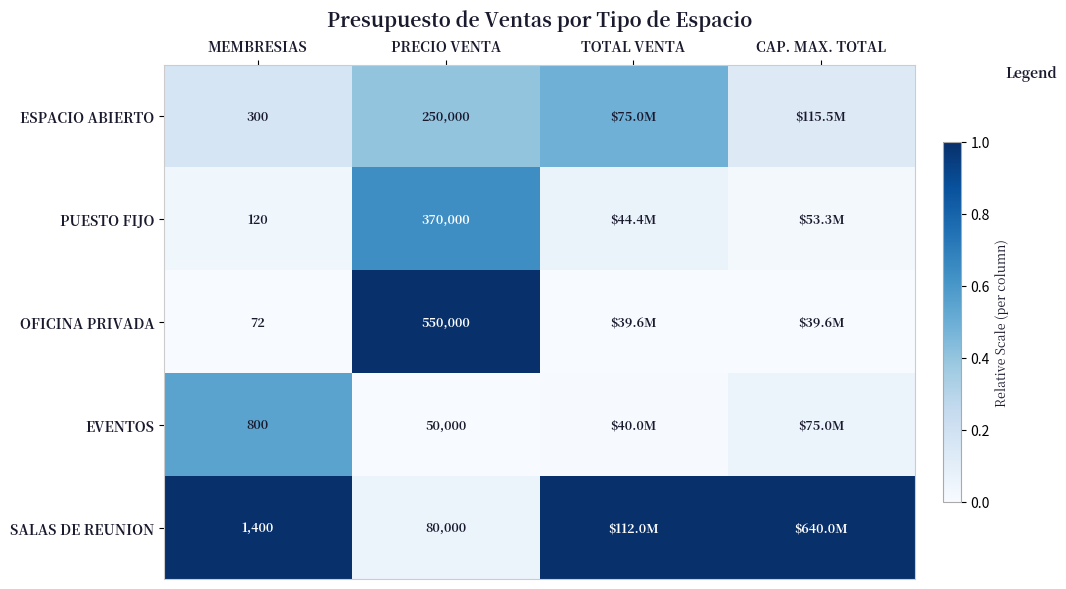

Is the value of SALAS DE REUNION at PRECIO VENTA greater than the value of EVENTOS at PRECIO VENTA?

Yes